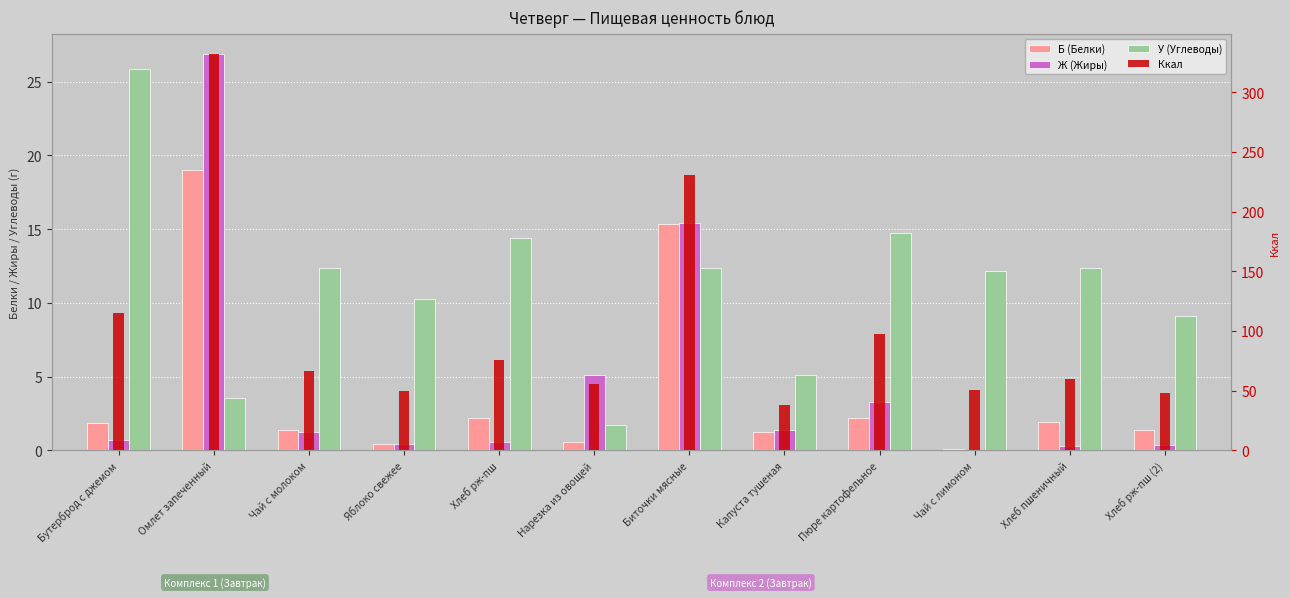

What are all the series names shown in the legend?

Б (Белки), Ж (Жиры), У (Углеводы), Ккал